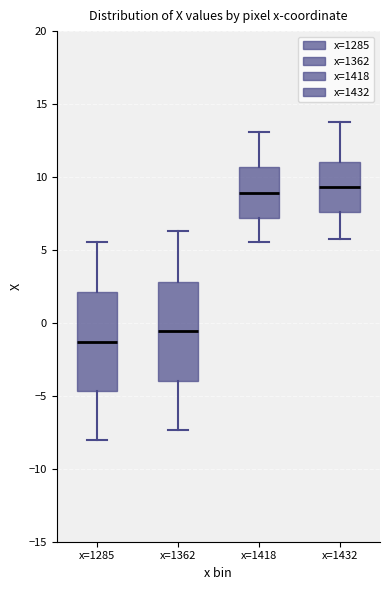

Reading left to right, read every box against the y-axis: the position of its median line, the range the box covers, and the ends of its whiskers. The values are not printed on the chart, so give them approximately, as read against the axis.

x=1285: median -1.5, box -4.5 to 2.0, whiskers -8.0 to 5.5
x=1362: median -0.5, box -4.0 to 3.0, whiskers -7.5 to 6.5
x=1418: median 9.0, box 7.0 to 10.5, whiskers 5.5 to 13.0
x=1432: median 9.5, box 7.5 to 11.0, whiskers 6.0 to 14.0